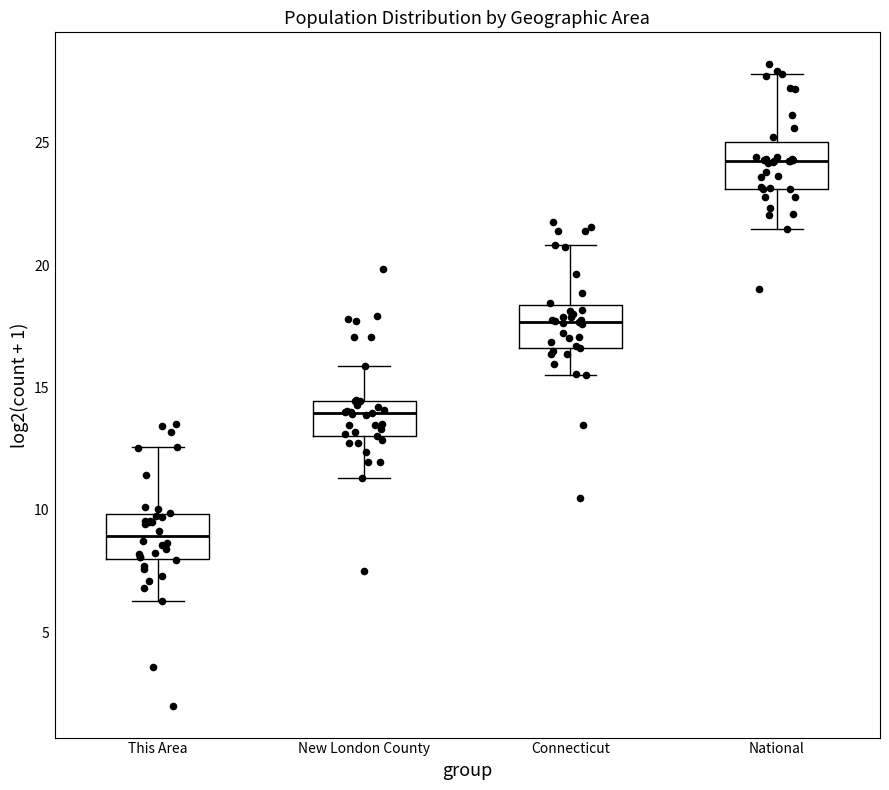

Where is the lower edge of the box for New London County on the y-axis? The values are not printed on the chart, so give them approximately, as read against the axis.

13.0